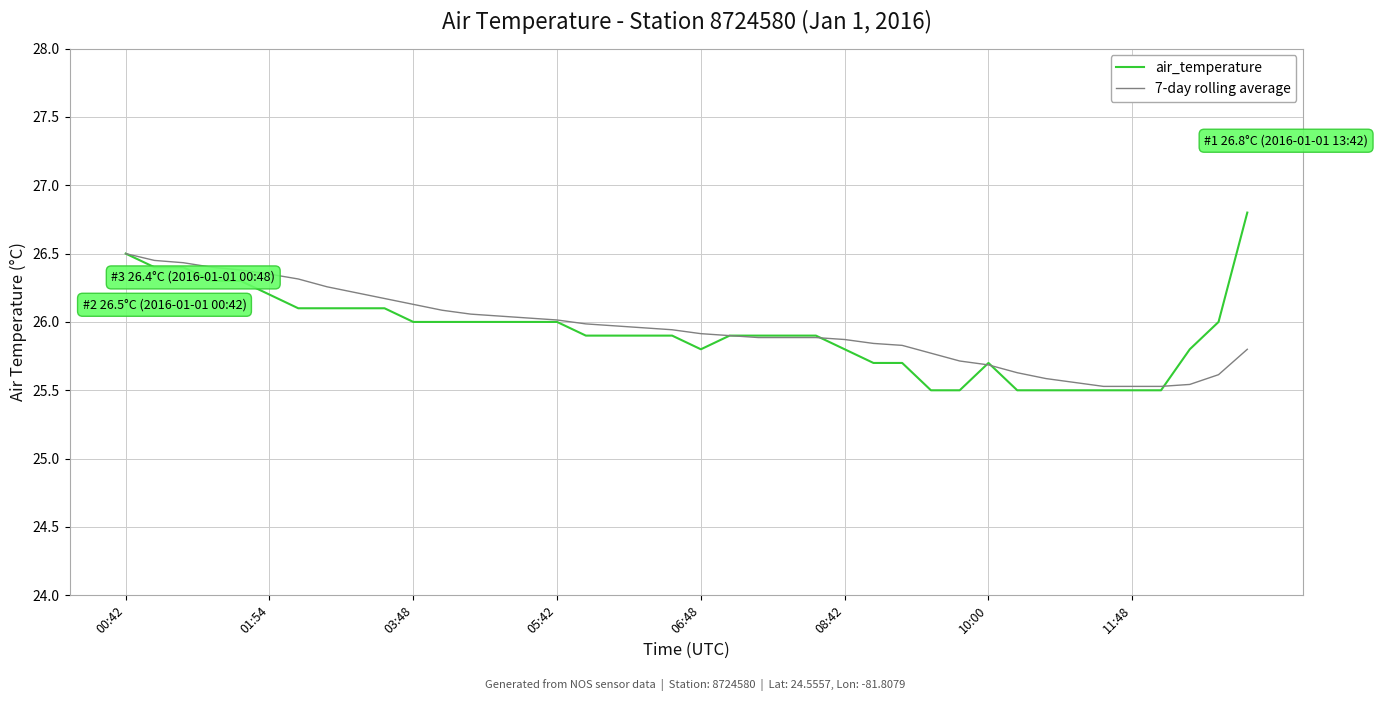

True or false: air_temperature and 7-day rolling average cross at least once.

True